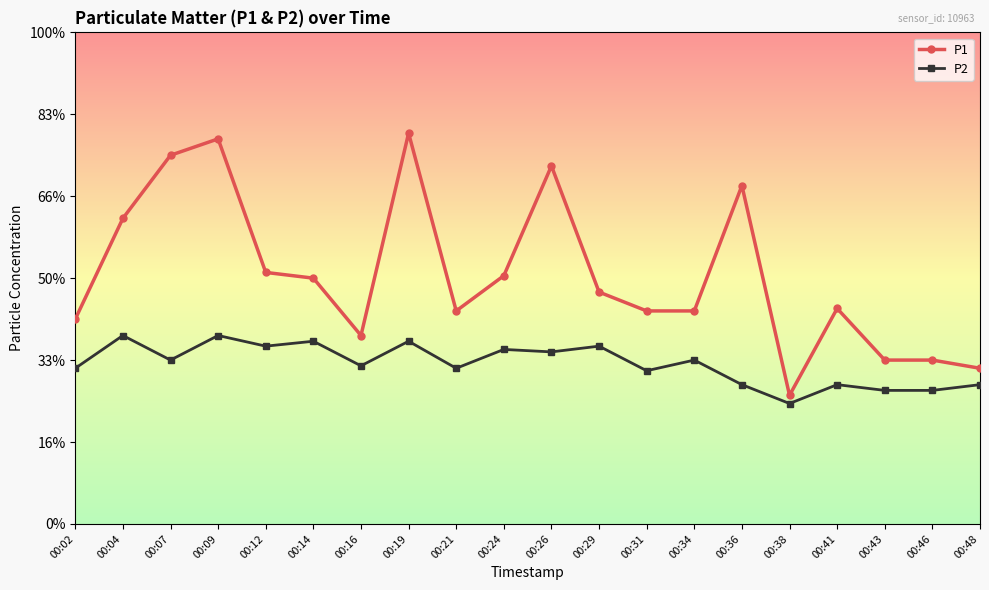

What is the sum of all P2 values?

39.1